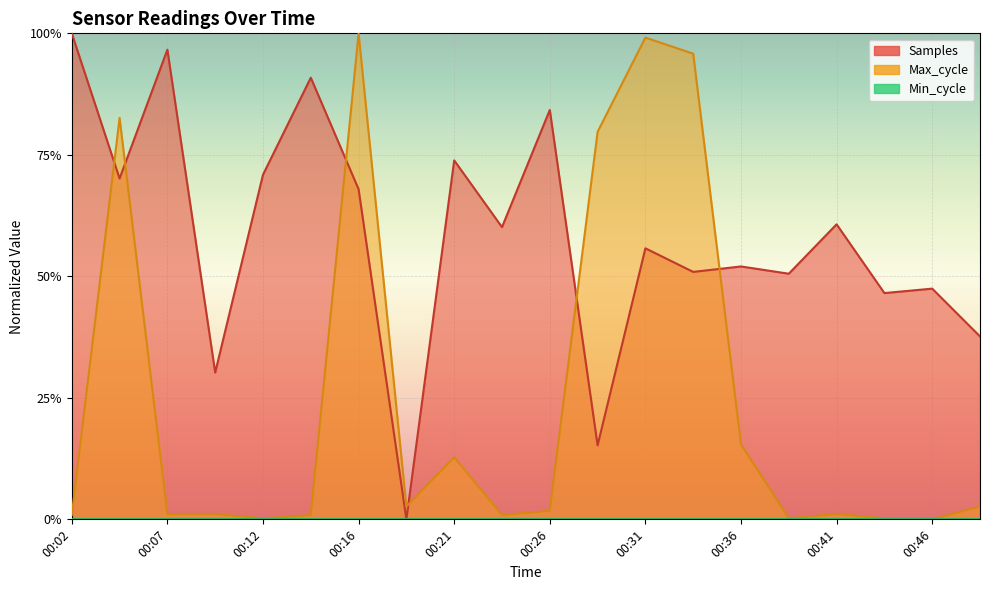

The Max_cycle series shows 0.0 at 00:26. True or false?

False